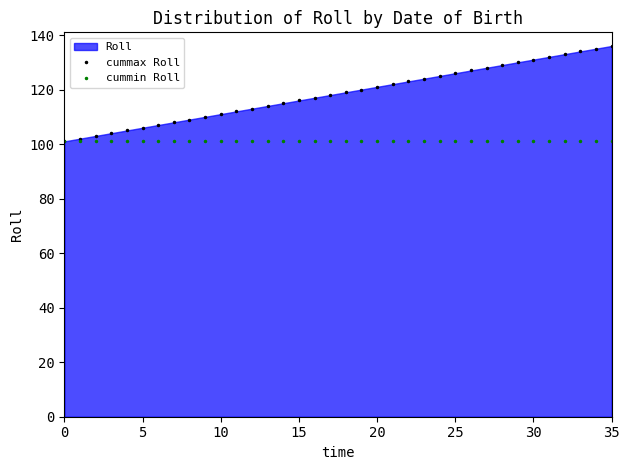

Read the cummax Roll value at 22.

123